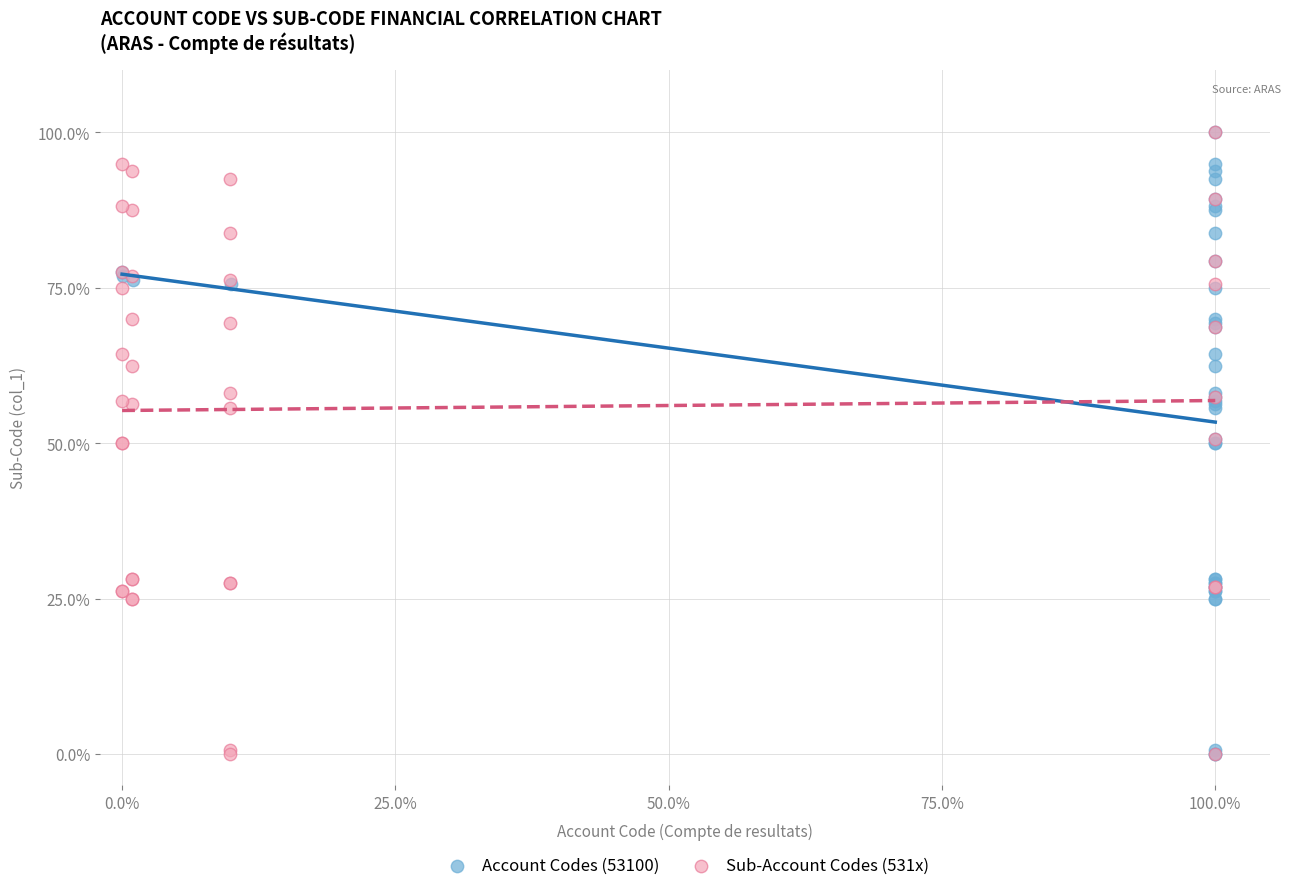

What are all the series names shown in the legend?

Account Codes (53100), Sub-Account Codes (531x)